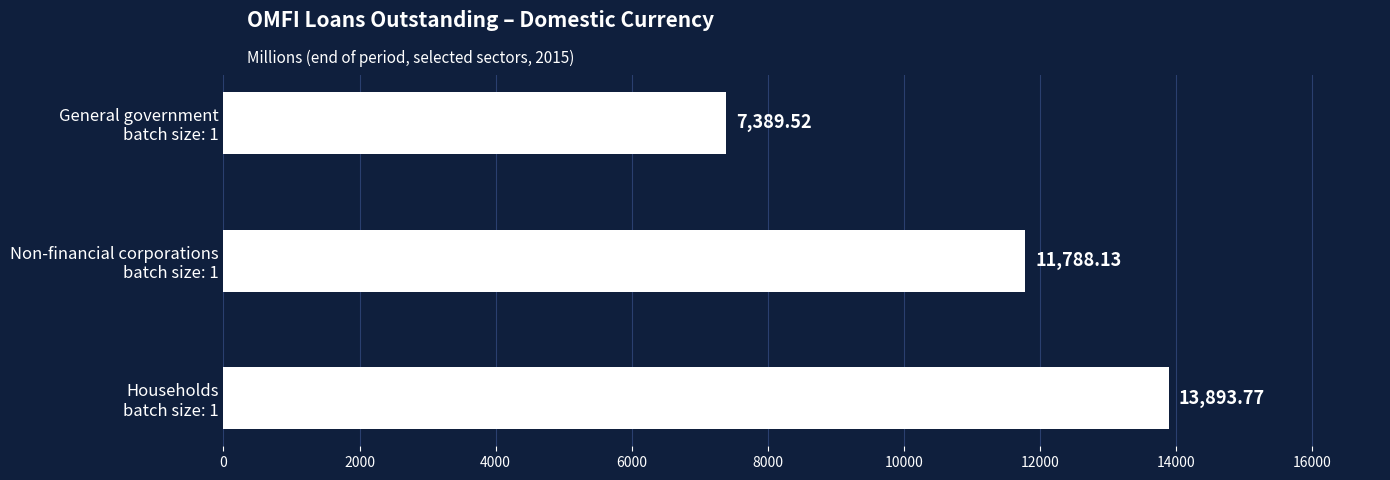

What is the sum of all values?

33071.4